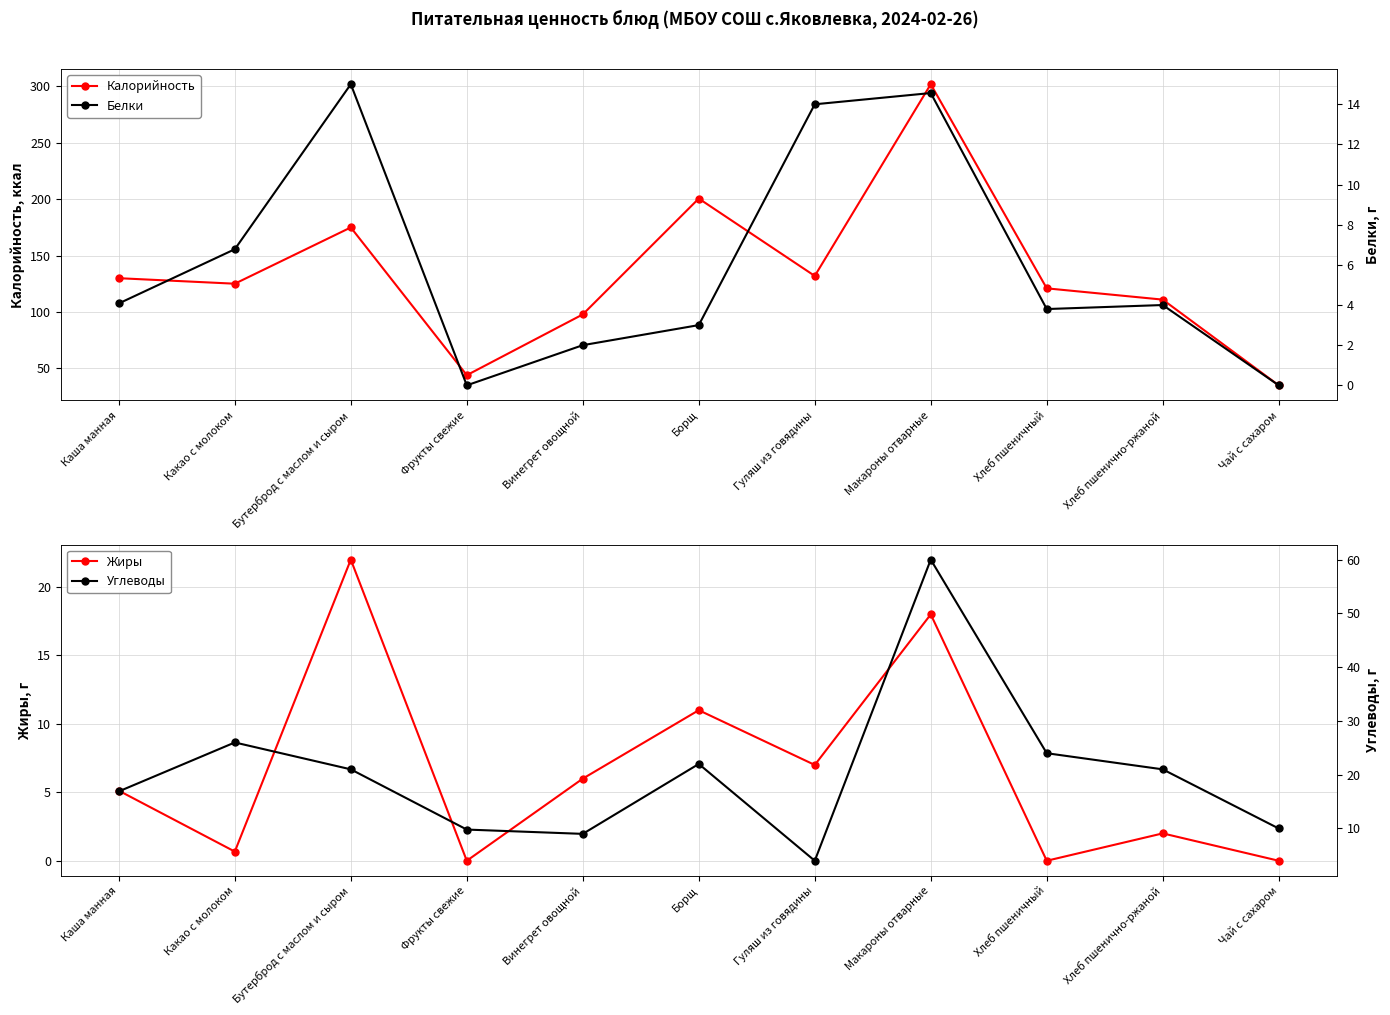

Rank the series by their maximum value, from lowest to highest.

Белки, Жиры, Углеводы, Калорийность